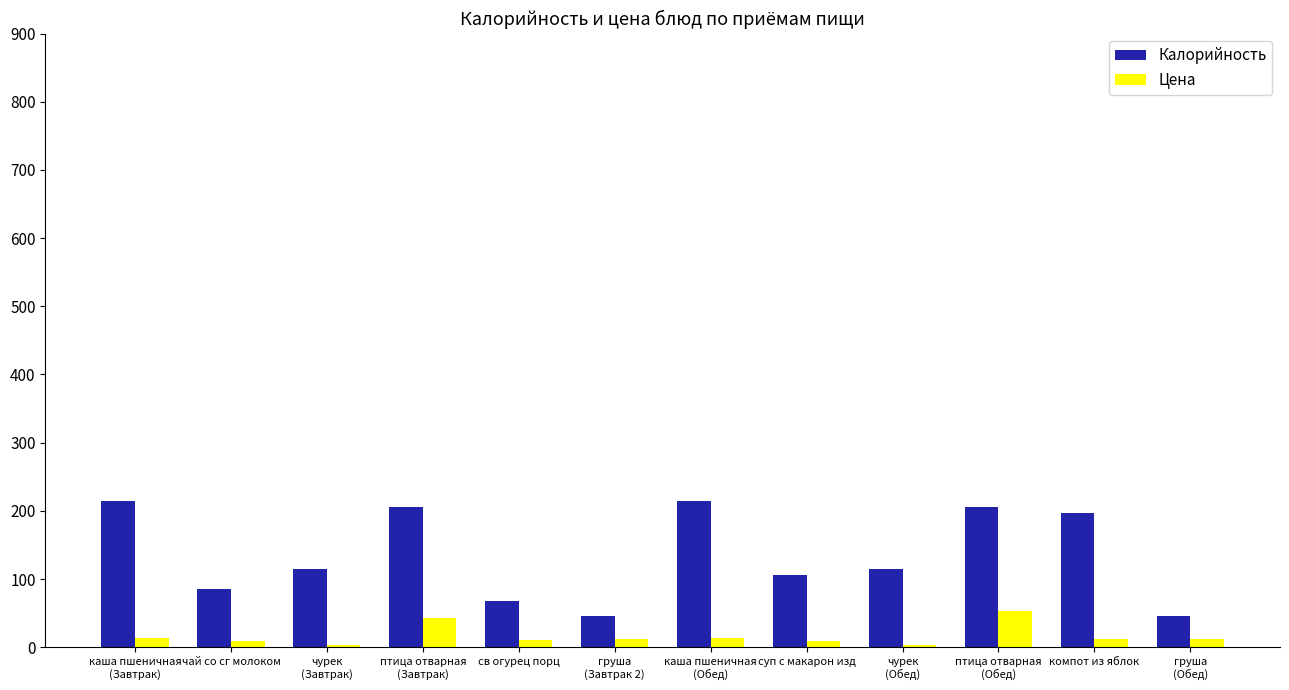

What is the label of the 11th bar from the left?

компот из яблок